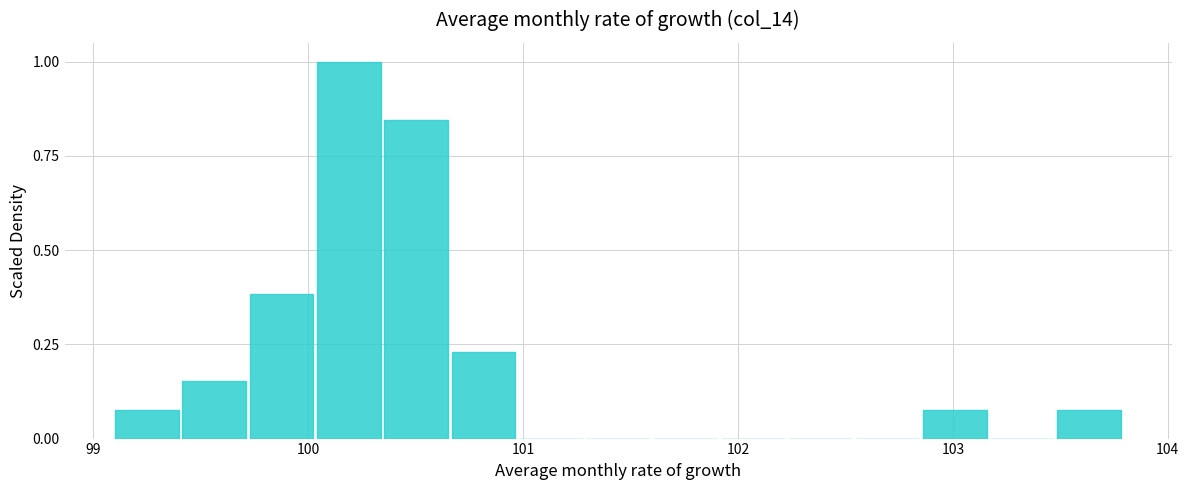

Around what value on the x-axis is the tallest bar? Give the approximate position of its centre, as read against the axis.

100.2